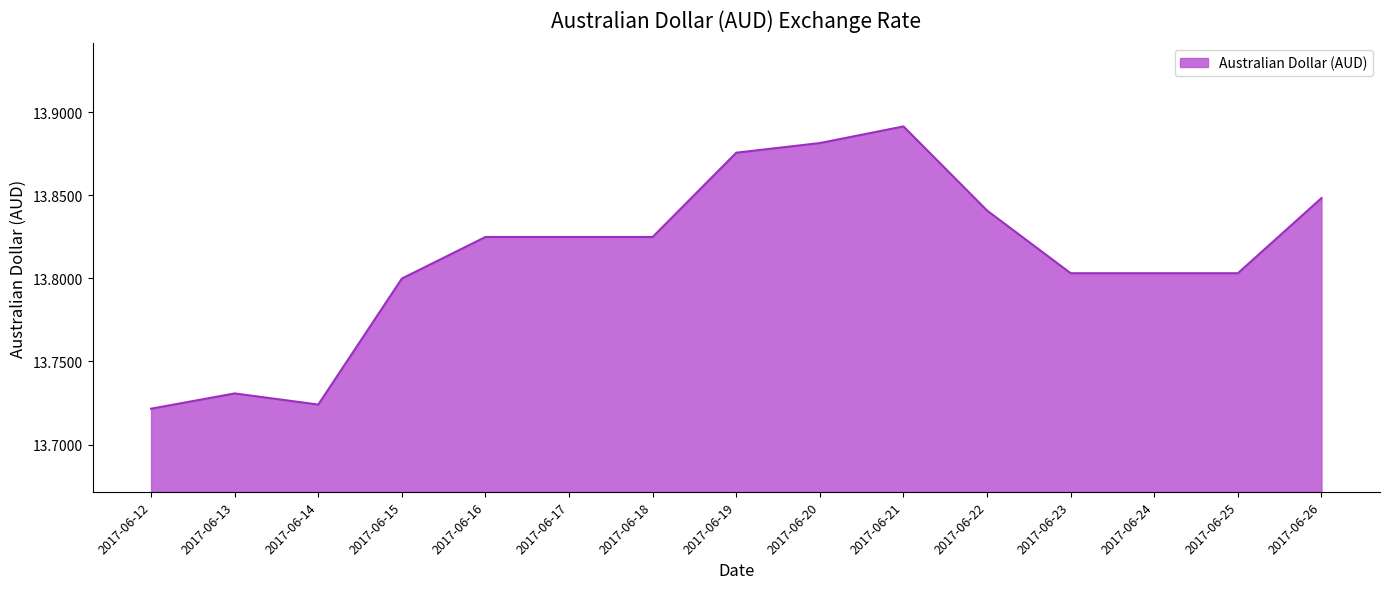

What is the difference between the maximum and minimum values?

0.2